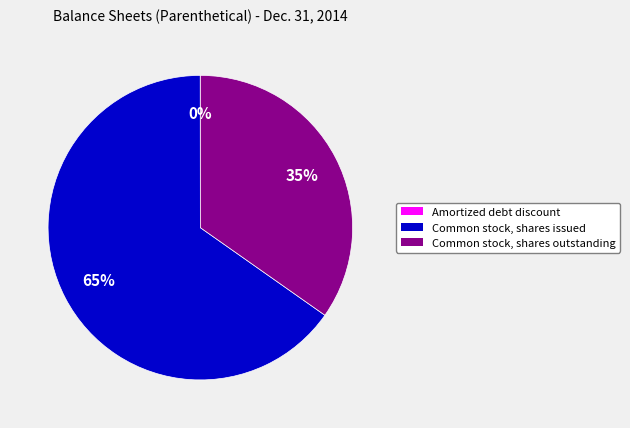

To the nearest percent, what is the difference between the largest and smallest slice percentages?

65%